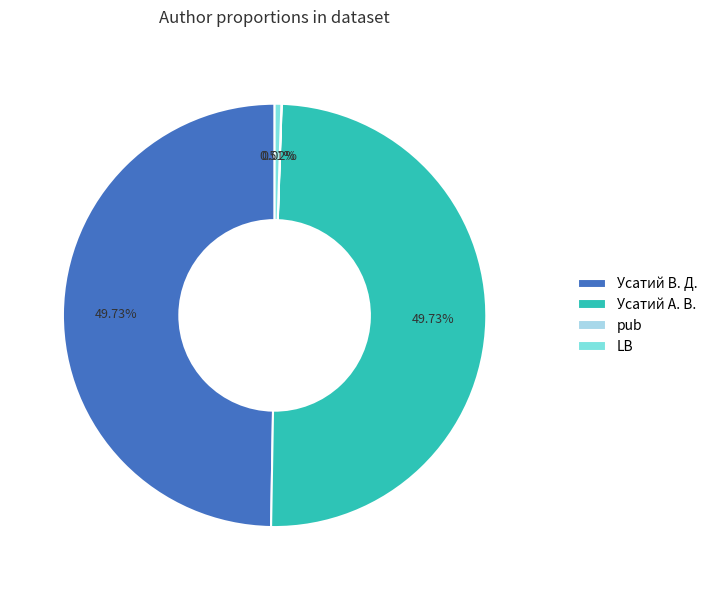

Which has a higher value, LB or Усатий В. Д.?

Усатий В. Д.